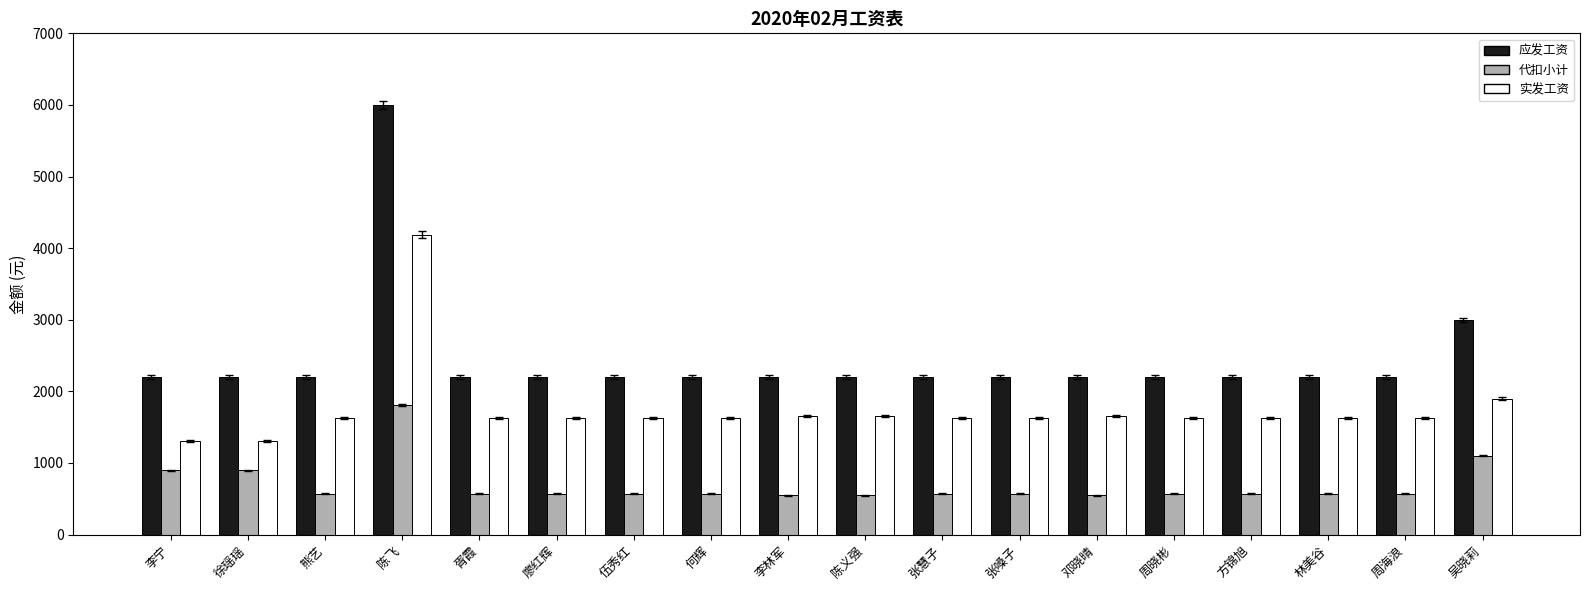

The value of 代扣小计 at 方锦旭 is 571.5. True or false?

True